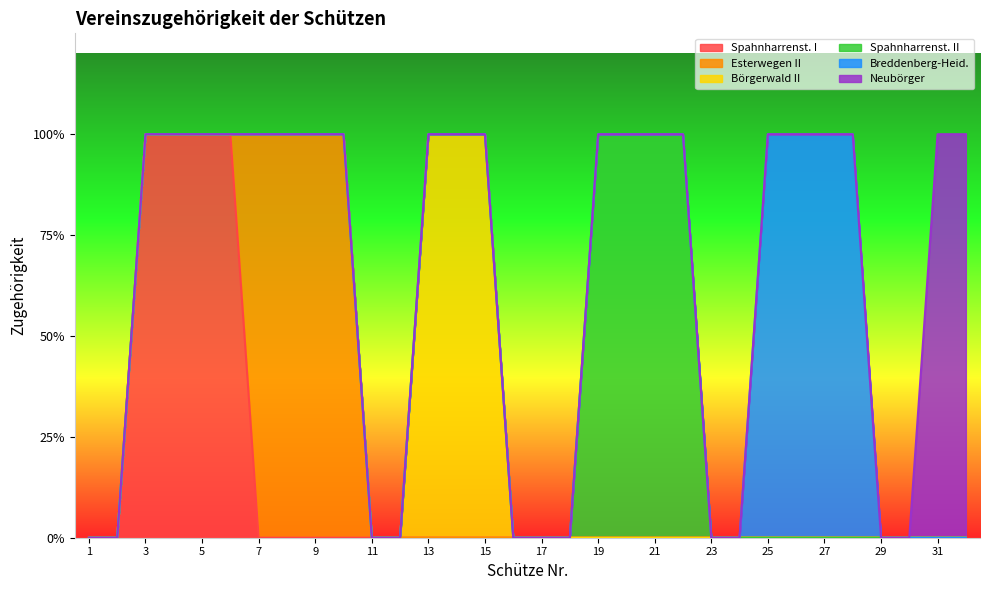

True or false: Spahnharrenst. I has more than 0 interior local peaks.

False